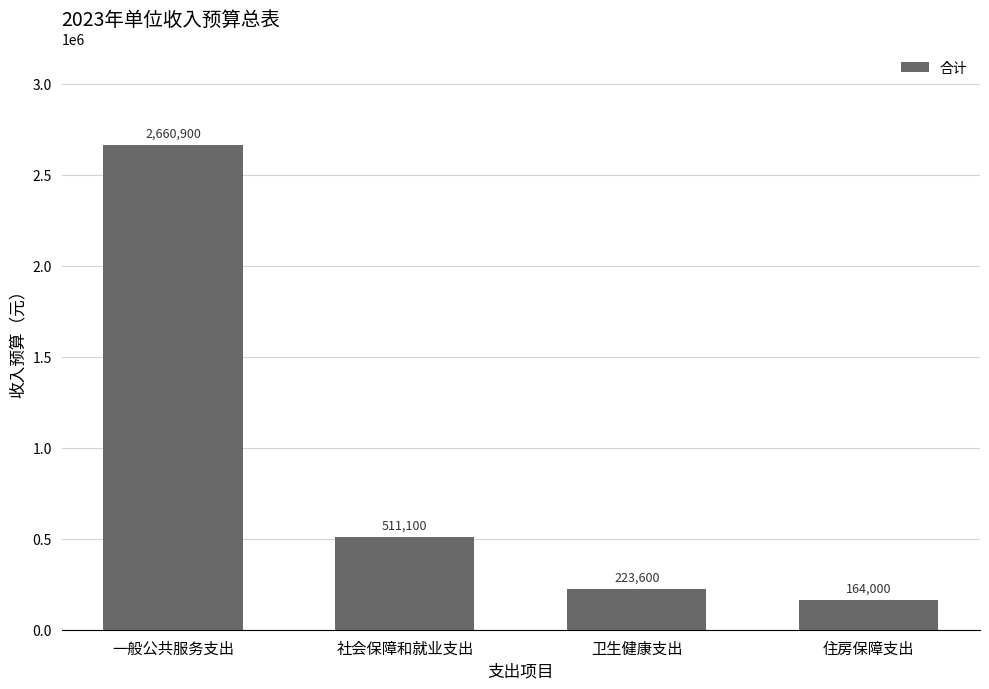

List the labels in order of value, largest first.

一般公共服务支出, 社会保障和就业支出, 卫生健康支出, 住房保障支出